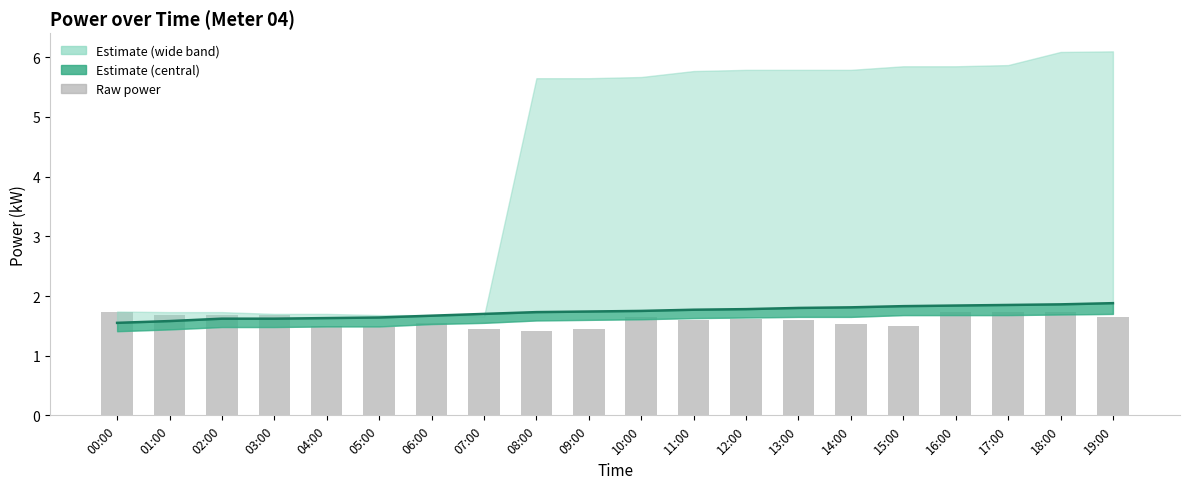

What is the difference between the power_low values at 19:00 and 13:00?

0.1